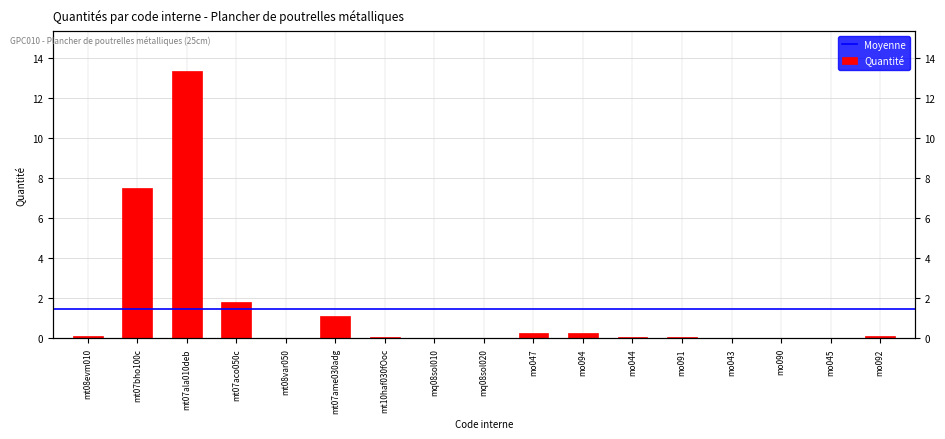

How many bars are there in total?

17